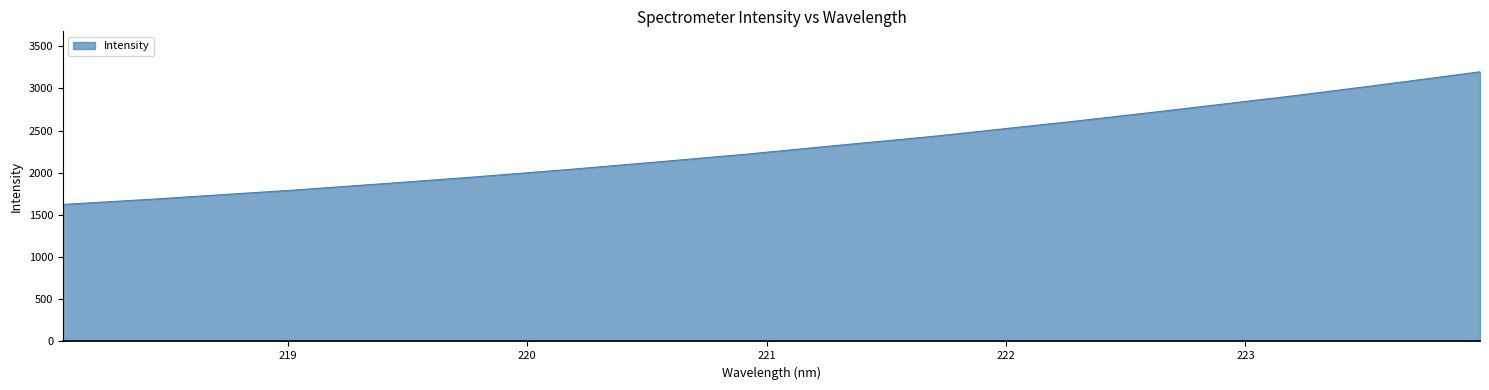

What is the difference between the maximum and minimum values?

1572.7